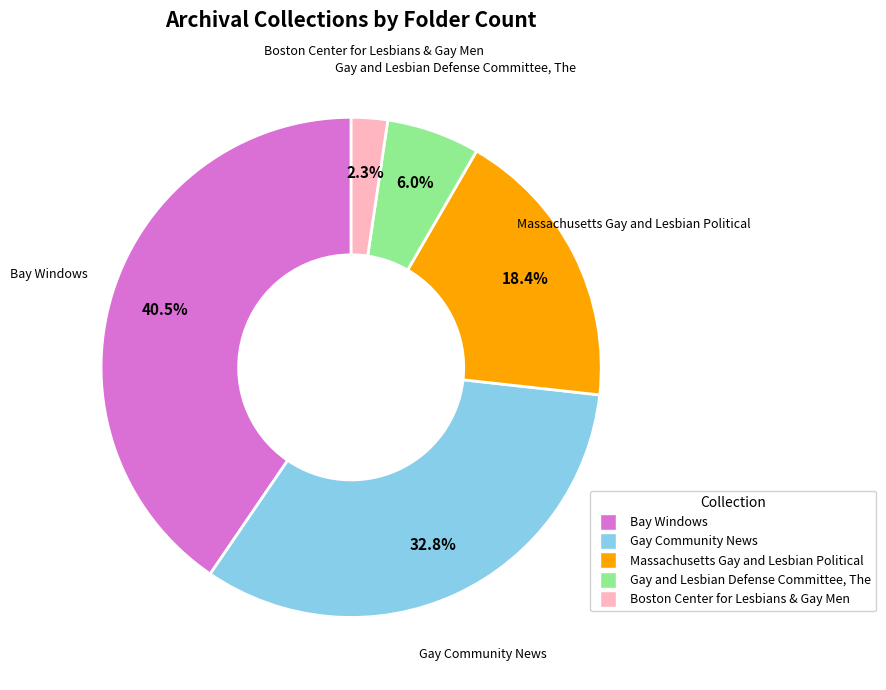

Which category has the smallest portion of the pie?

Boston Center for Lesbians & Gay Men